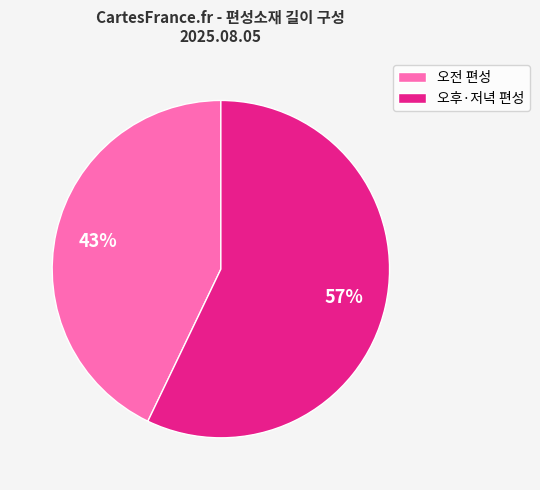

To the nearest percent, what portion does 오후·저녁 편성 represent?

57%